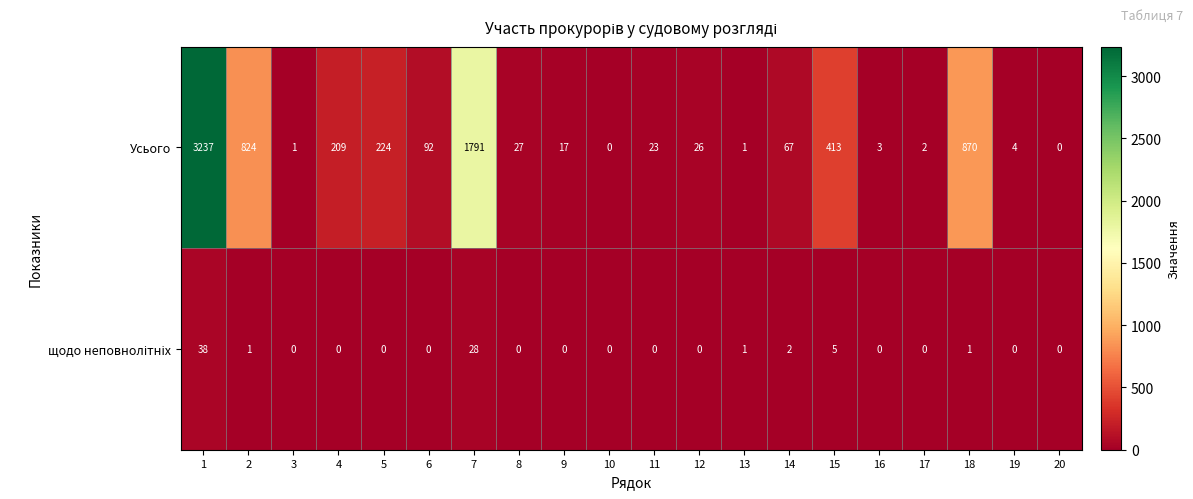

What is the greatest value displayed?

3237